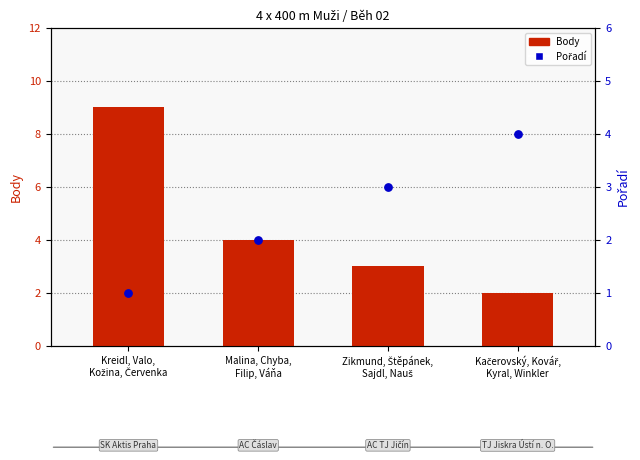

Which series has the widest spread of Y values?

Body